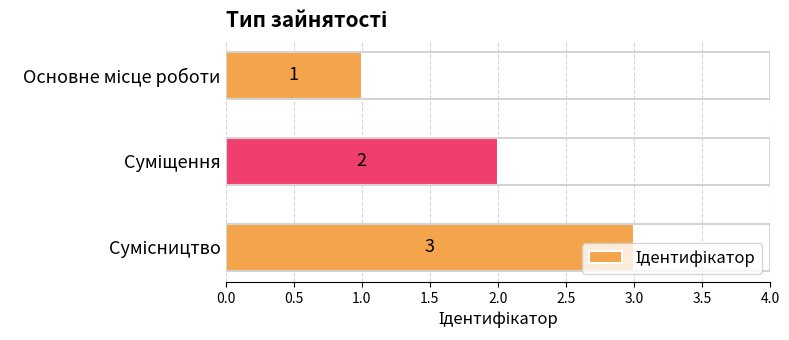

How many values are between 1 and 3?

3